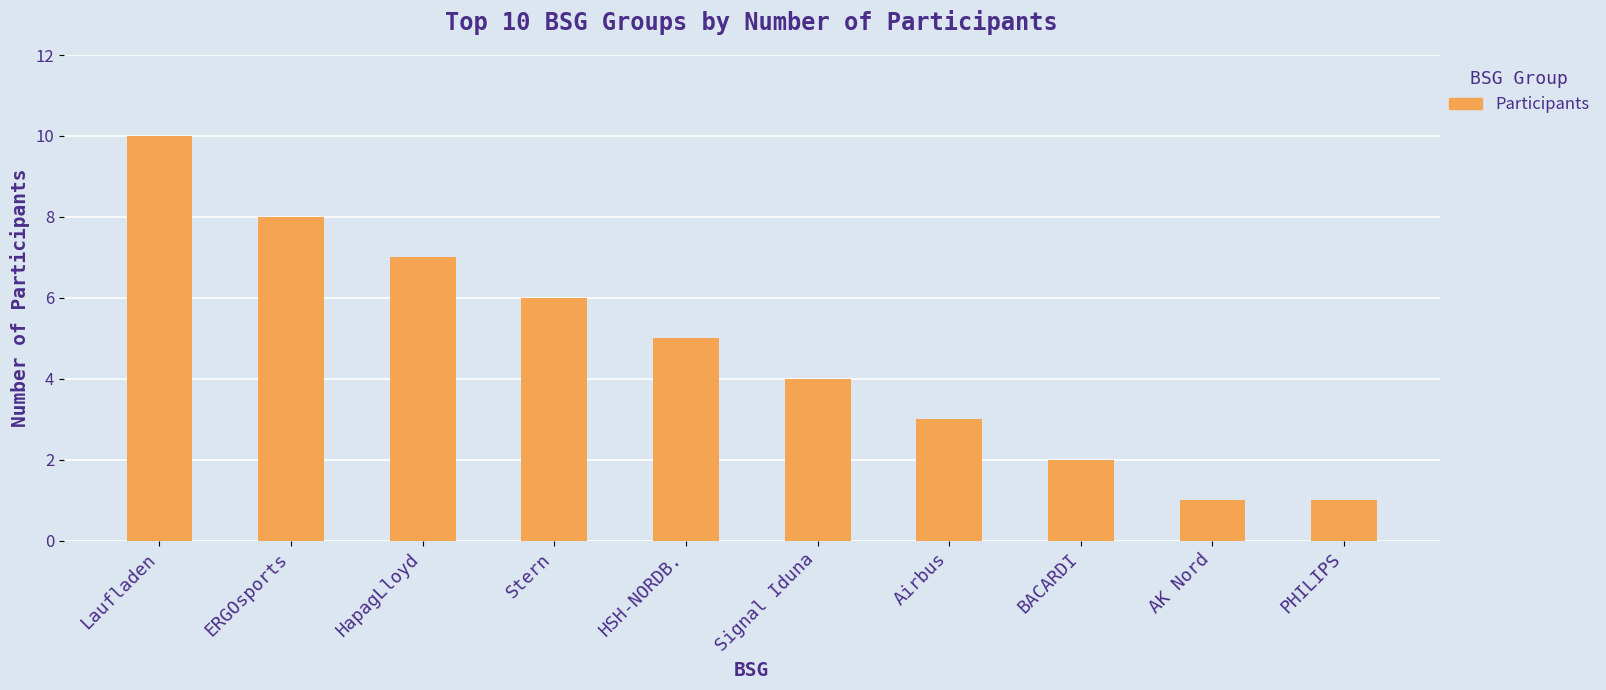

How many categories are shown in the chart?

10